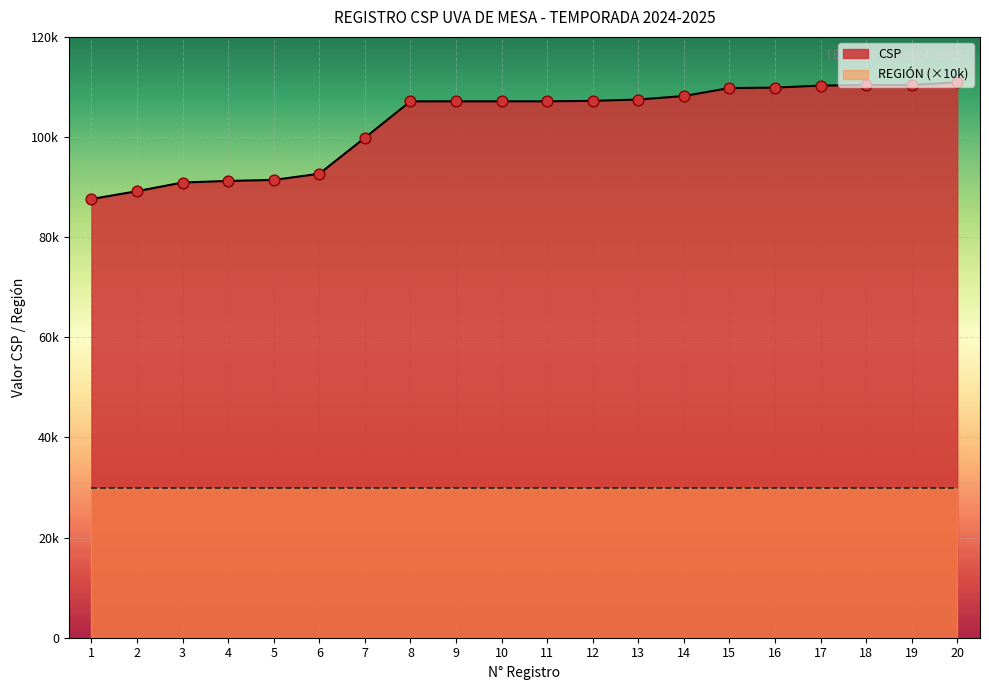

What is the ratio of the value at 4 to the value at 20?

0.8